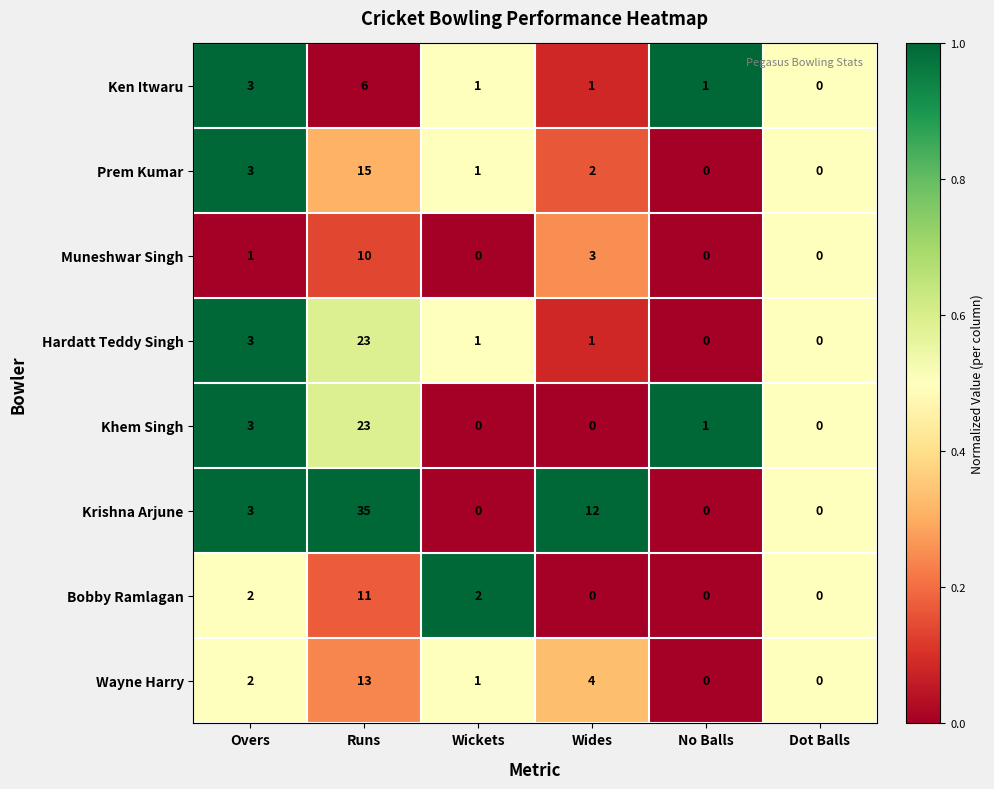

Where is Krishna Arjune nearest to the value 17?

Wides